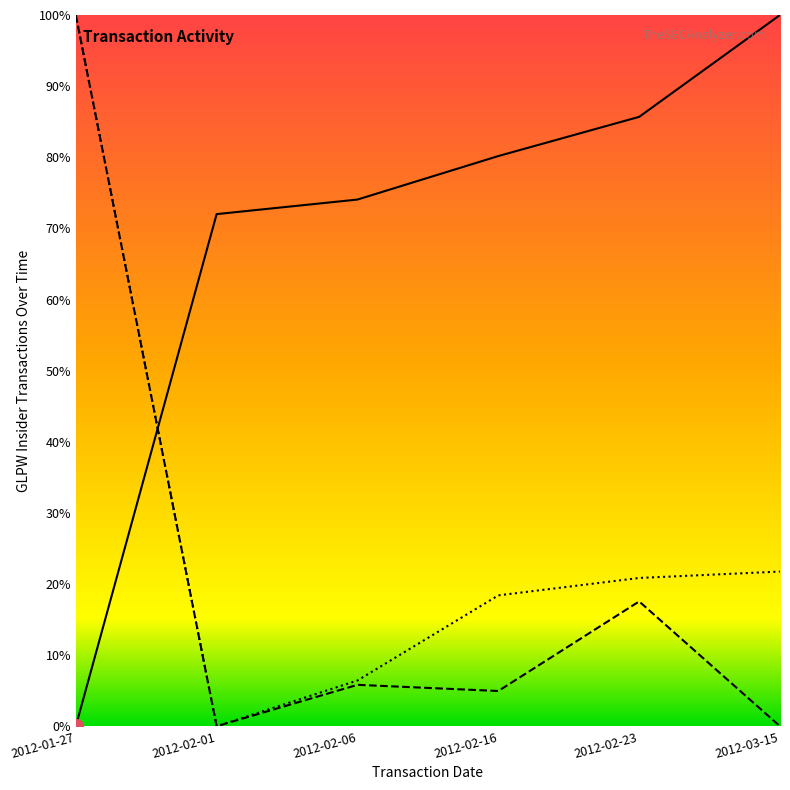

The value of pctVolumeTraded at 2012-01-27 is 163.5. True or false?

False